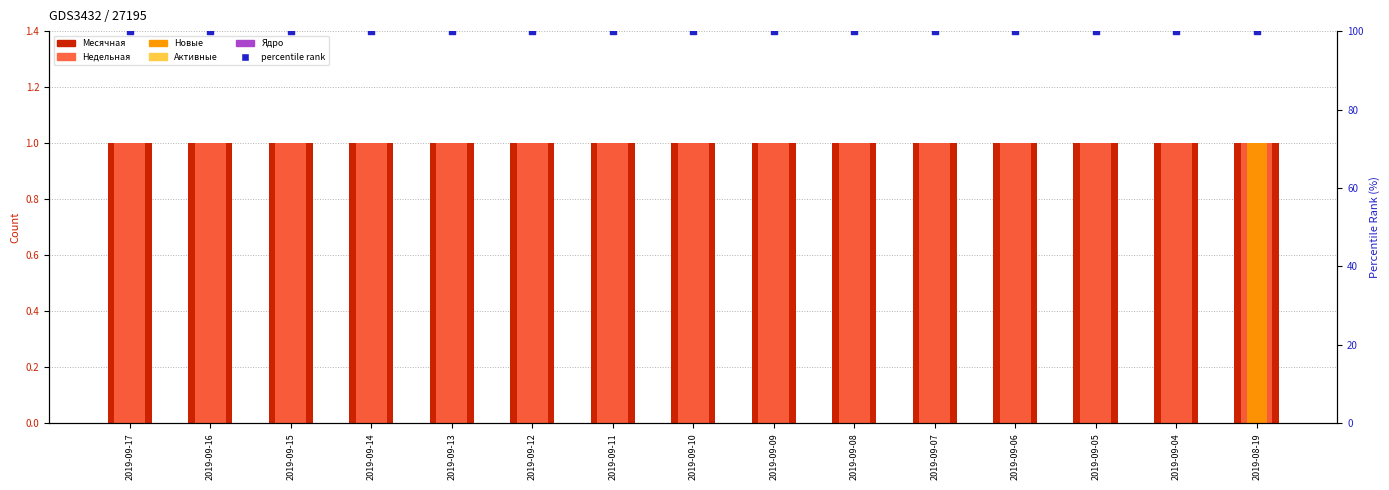

What is the total value across all series at 2019-09-16?

102